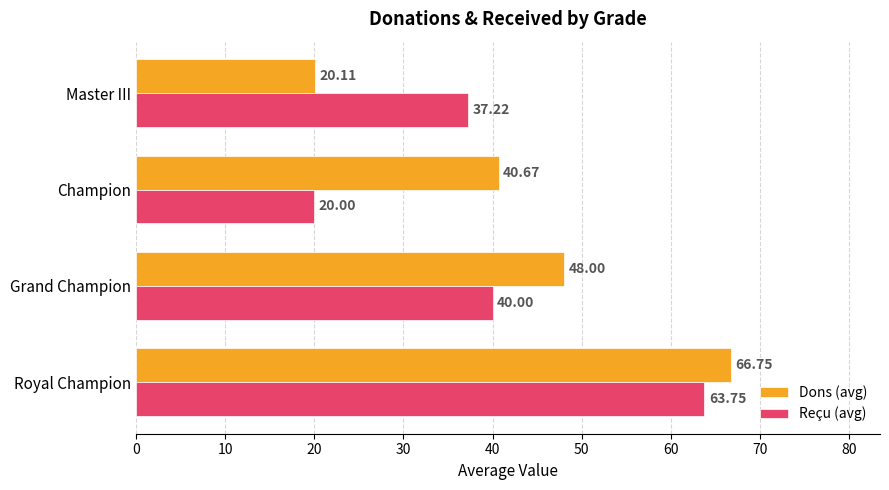

Which series has the largest total across all categories?

Dons (avg)